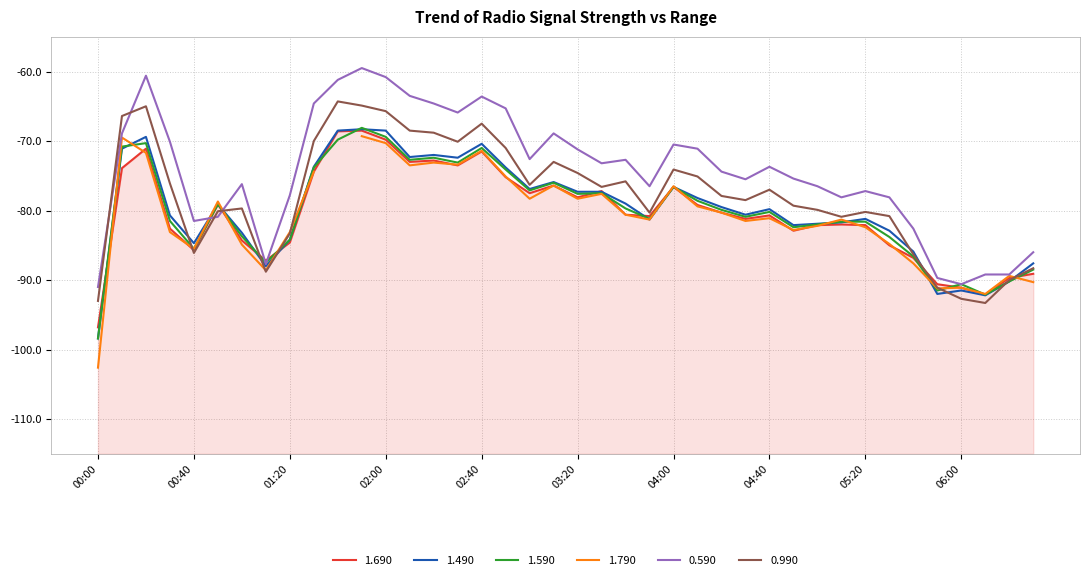

Where is 1.690 nearest to the value -82?

2020/12/29 05:10